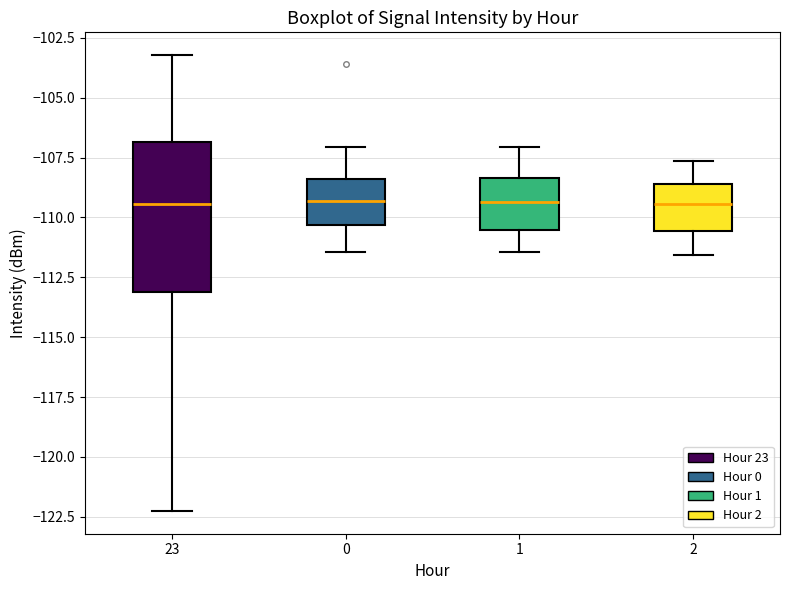

Reading left to right, read every box against the y-axis: the position of its median line, the range the box covers, and the ends of its whiskers. The values are not printed on the chart, so give them approximately, as read against the axis.

23: median -109.5, box -113.0 to -107.0, whiskers -122.5 to -103.0
0: median -109.5, box -110.5 to -108.5, whiskers -111.5 to -107.0
1: median -109.5, box -110.5 to -108.5, whiskers -111.5 to -107.0
2: median -109.5, box -110.5 to -108.5, whiskers -111.5 to -107.5